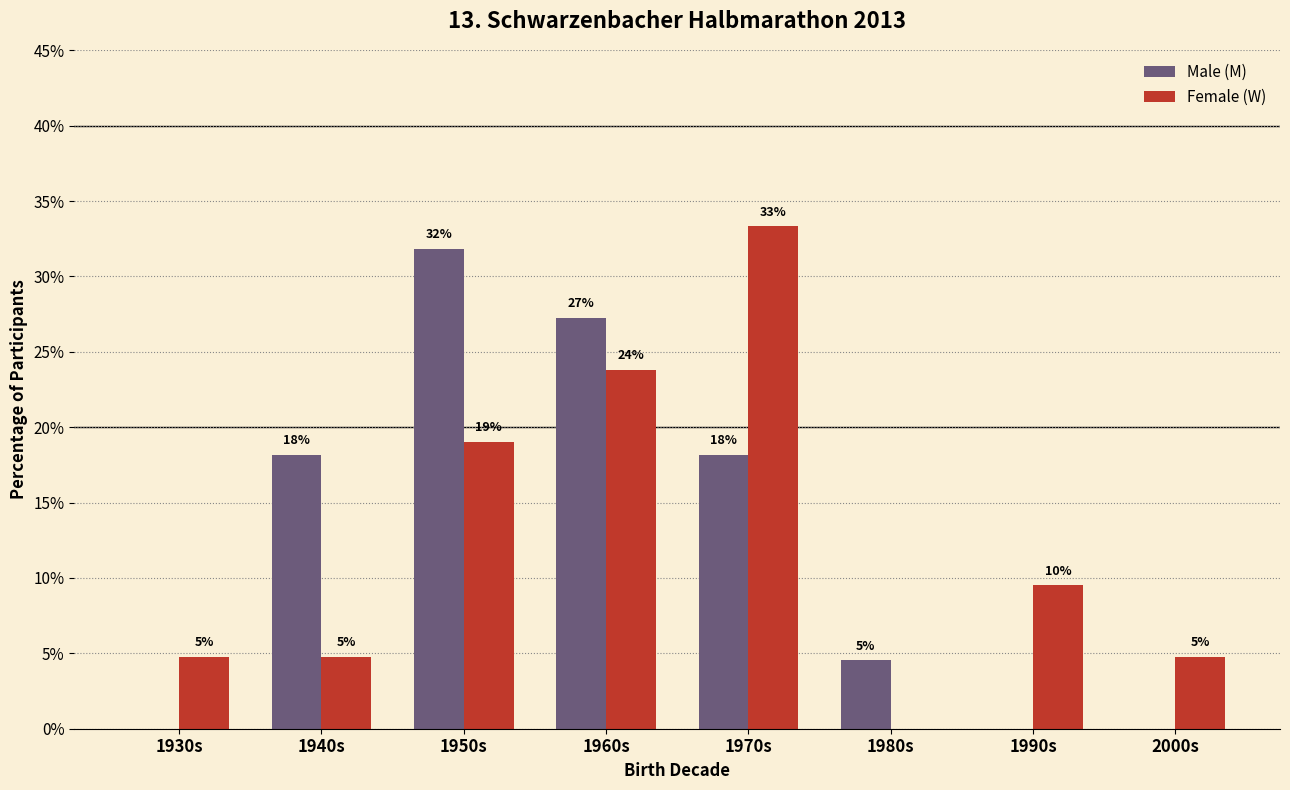

What is the difference between the highest and lowest values at 1930s?

4.8